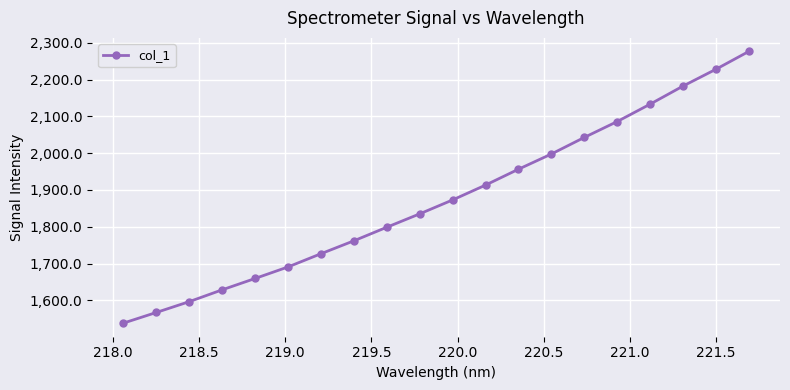

What is the greatest value displayed?

2276.1